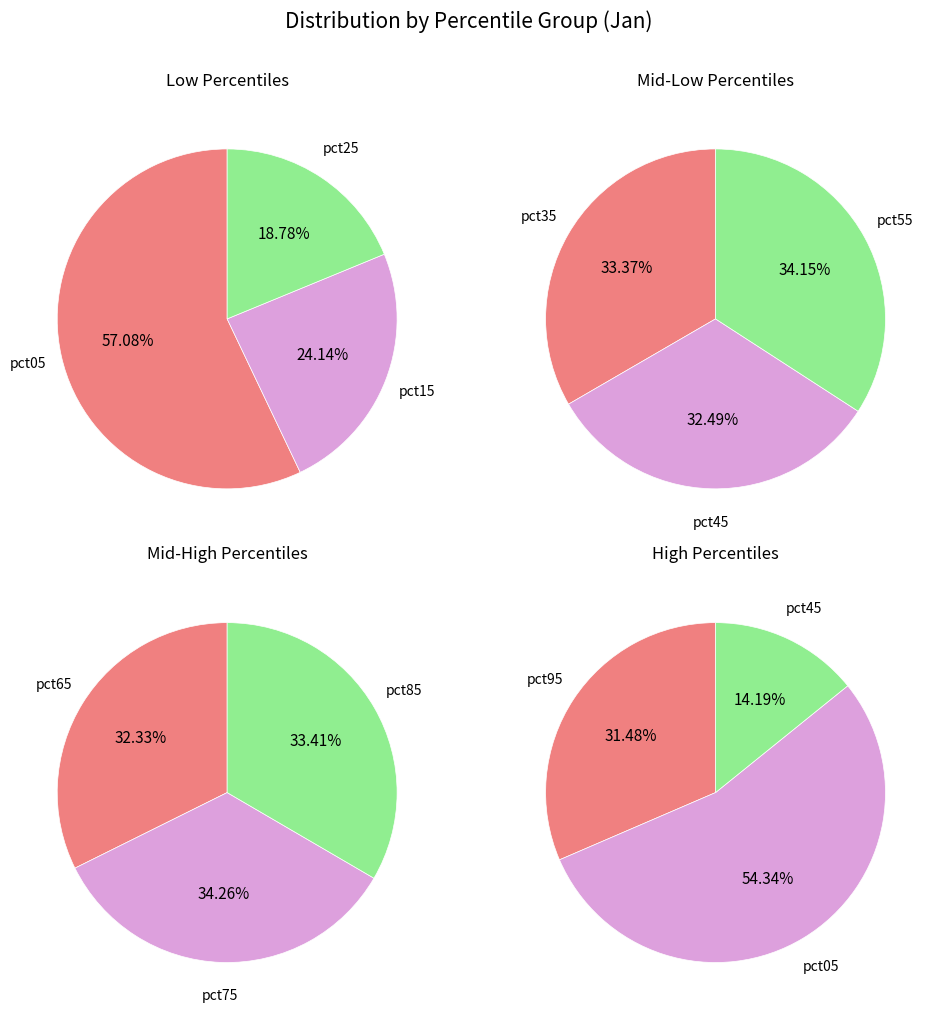

How much of the chart is everything except pct15?

89.5%